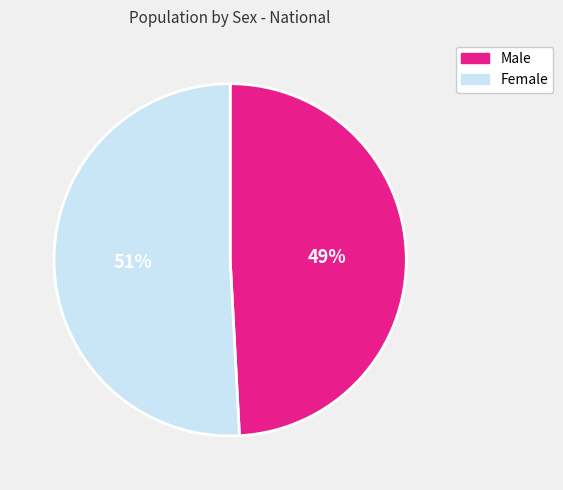

Does any single category account for the majority?

Yes